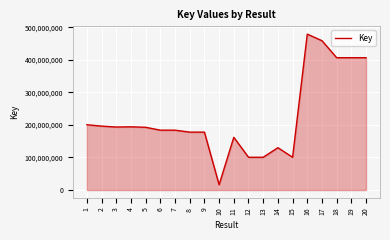

Which label corresponds to the smallest value in the chart?

10